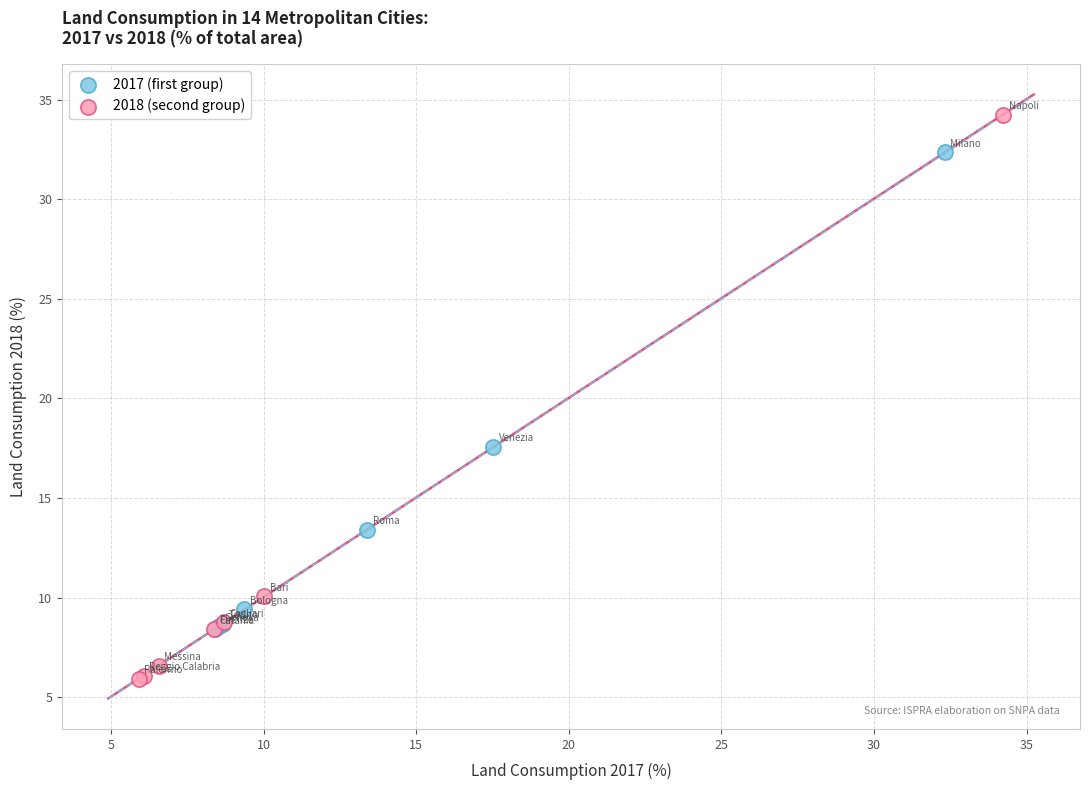

Which series has the largest Y range (max minus min)?

2018 (second group)